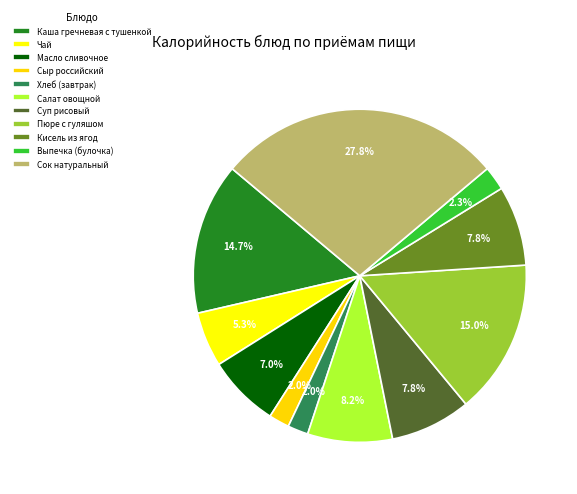

What is the total percentage of Чай and Кисель из ягод?

13.1%